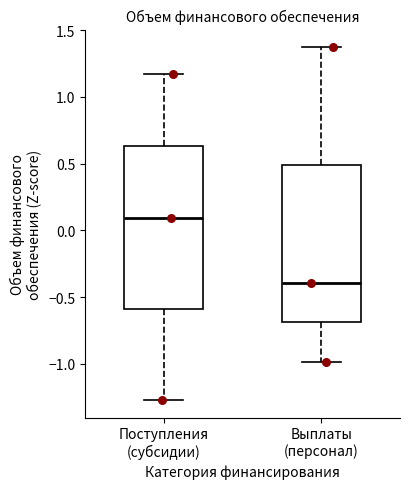

Reading left to right, transcribe this box plot: for each box, give where its median line is, the range the box spans, and where its two whiskers end, as read against the y-axis. The values are not printed on the chart, so give them approximately, as read against the axis.

Поступления (субсидии): median 0.10, box -0.60 to 0.65, whiskers -1.25 to 1.15
Выплаты (персонал): median -0.40, box -0.70 to 0.50, whiskers -1.00 to 1.35